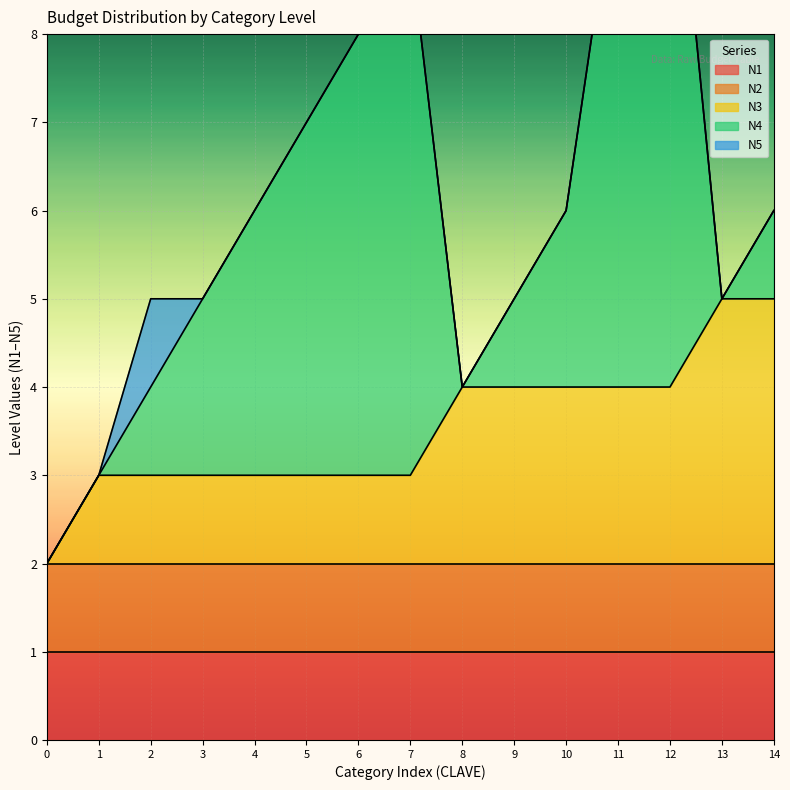

True or false: N4 and N5 intersect in this chart.

False